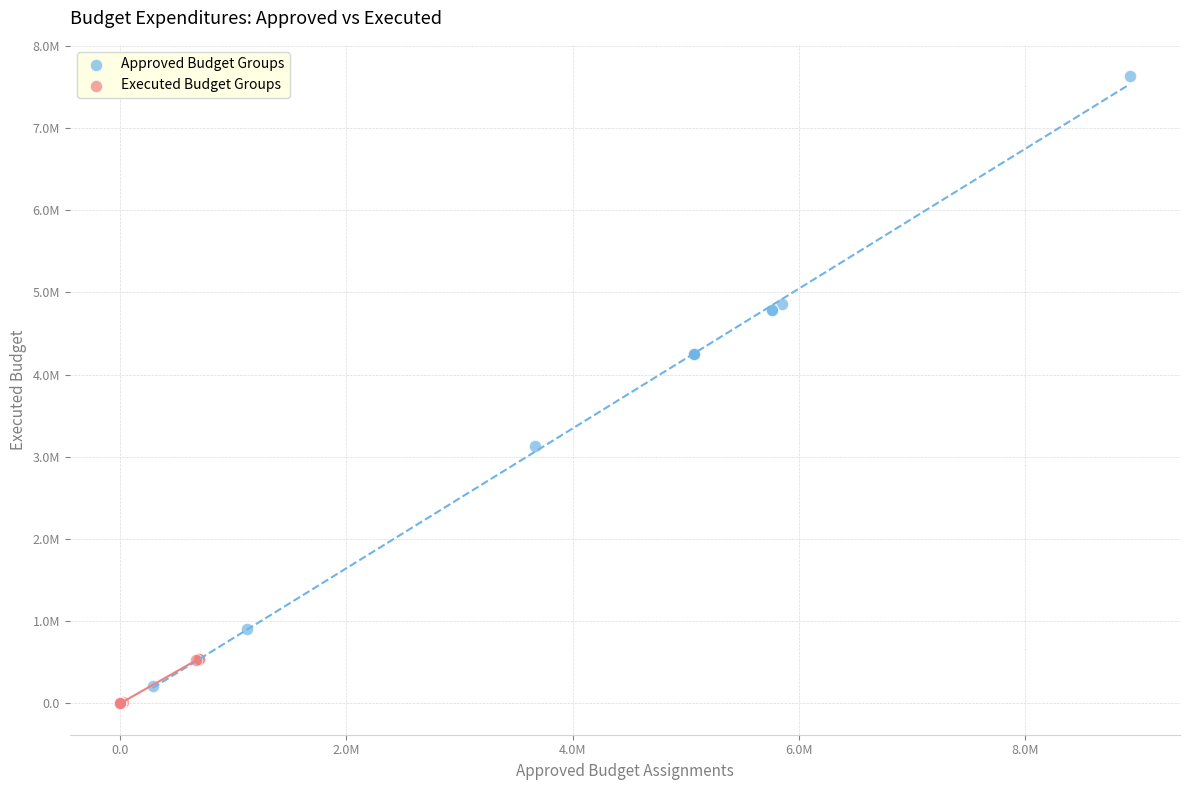

What are all the series names shown in the legend?

Approved Budget Groups, Executed Budget Groups